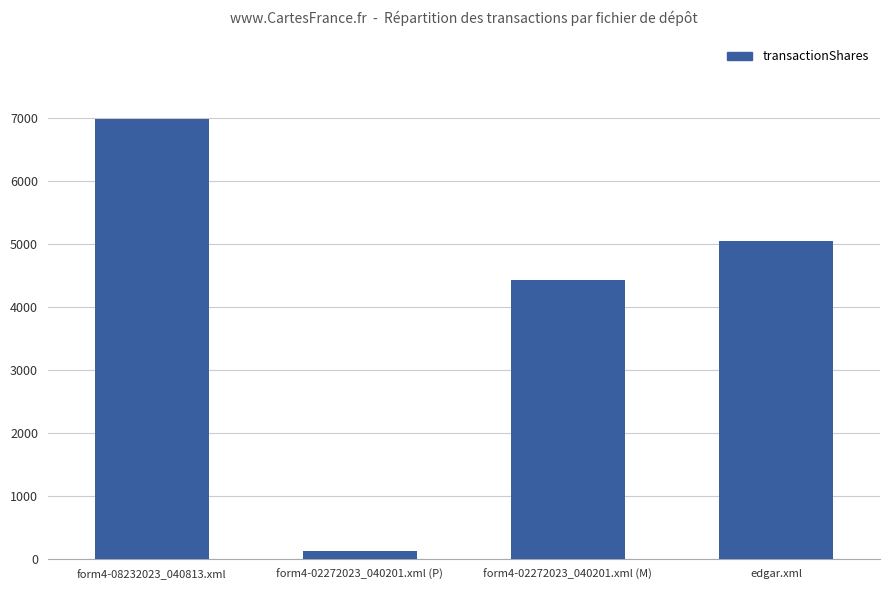

What is the change in value from form4-02272023_040201.xml (P) to edgar.xml?

+4909